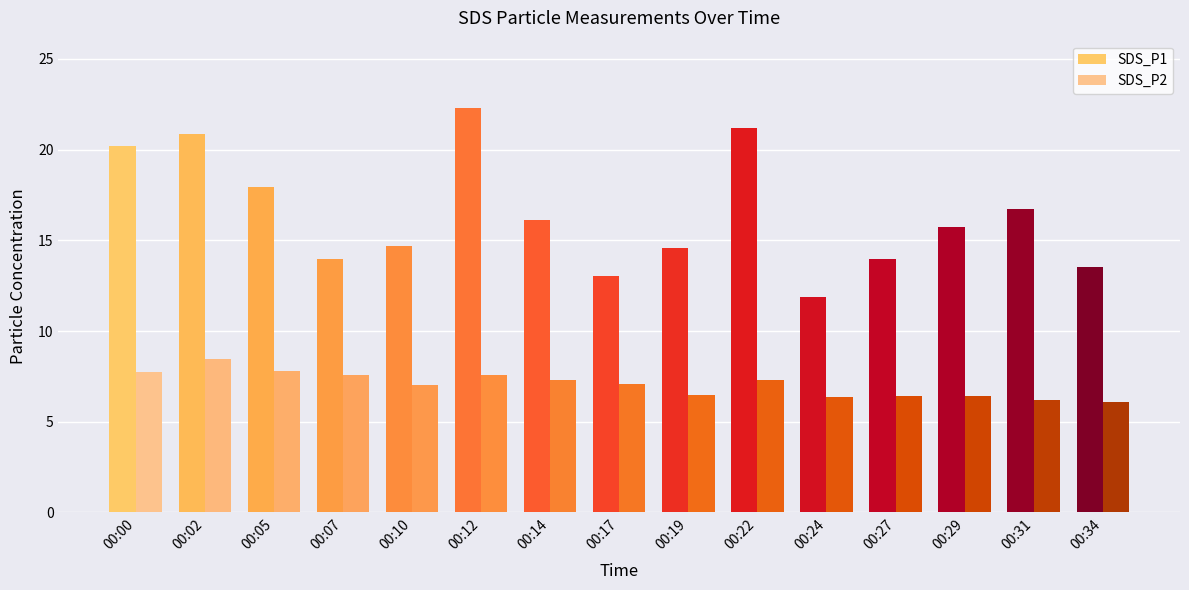

Reading left to right, what are all the values shown in this chart?

SDS_P1: 00:00=20.2	00:02=20.9	00:05=17.9	00:07=13.9	00:10=14.7	00:12=22.3	00:14=16.1	00:17=13.1	00:19=14.6	00:22=21.2	00:24=11.9	00:27=13.9	00:29=15.7	00:31=16.8	00:34=13.6
SDS_P2: 00:00=7.7	00:02=8.4	00:05=7.8	00:07=7.6	00:10=7.0	00:12=7.5	00:14=7.3	00:17=7.1	00:19=6.5	00:22=7.3	00:24=6.4	00:27=6.4	00:29=6.4	00:31=6.2	00:34=6.1